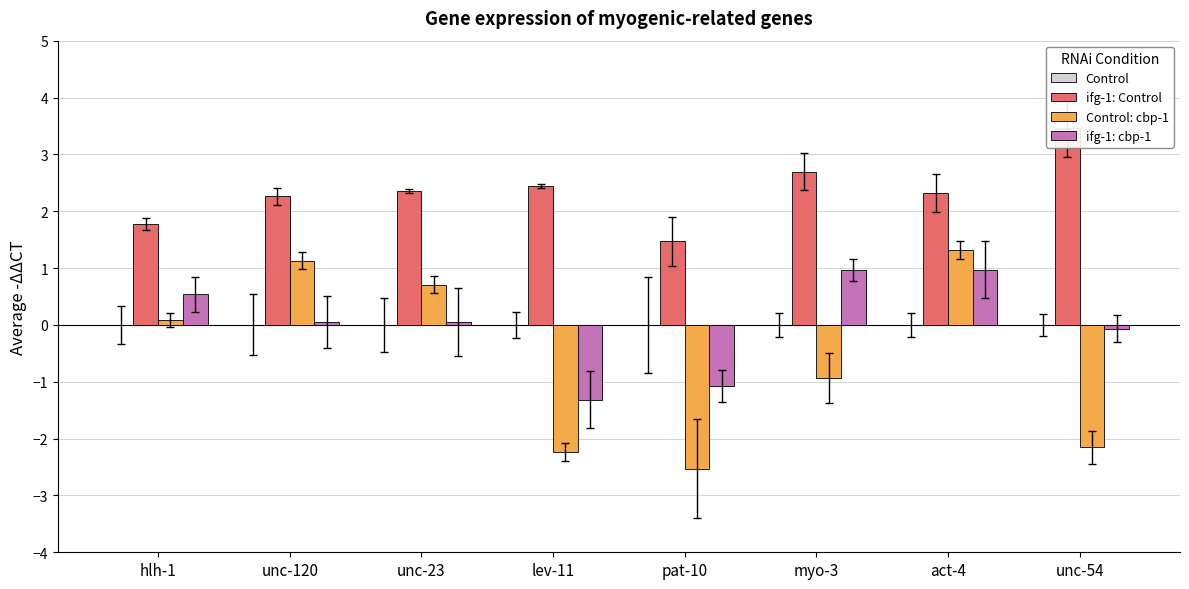

What are all the series names shown in the legend?

Control, ifg-1: Control, Control: cbp-1, ifg-1: cbp-1